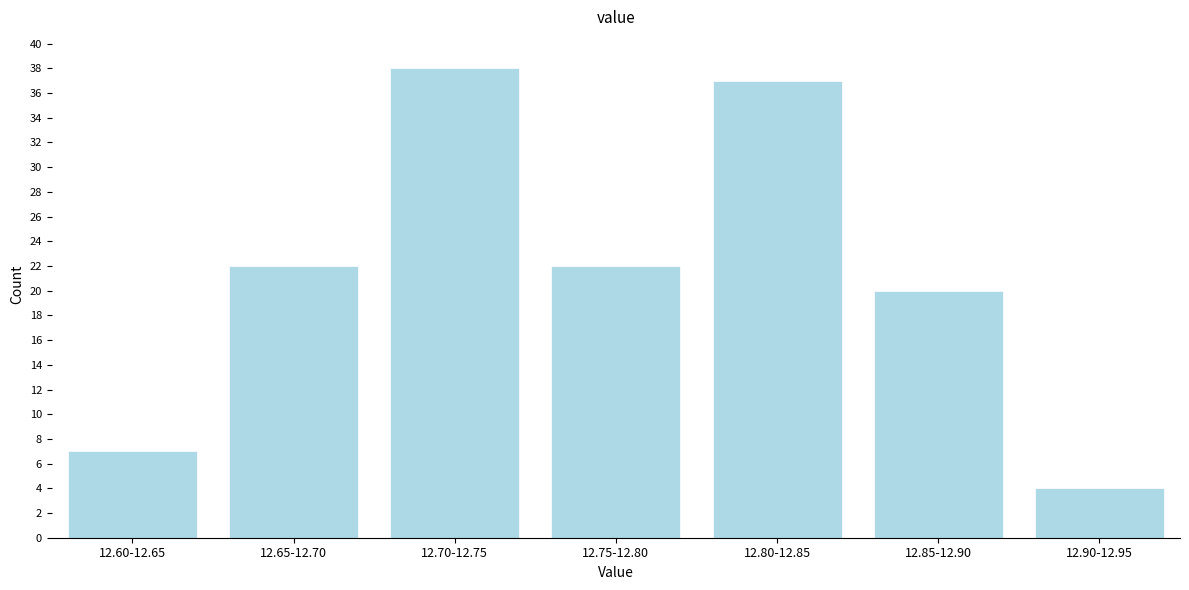

Reading left to right, transcribe all the data shown in this chart.

7	22	38	22	37	20	4